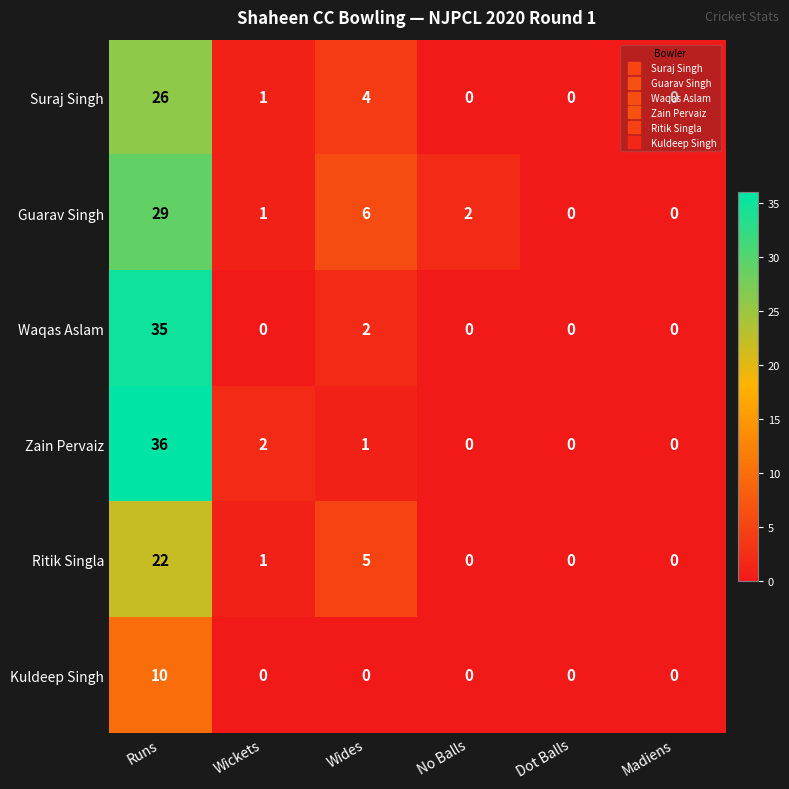

What is the difference between the maximum and minimum values in the Zain Pervaiz series?

36